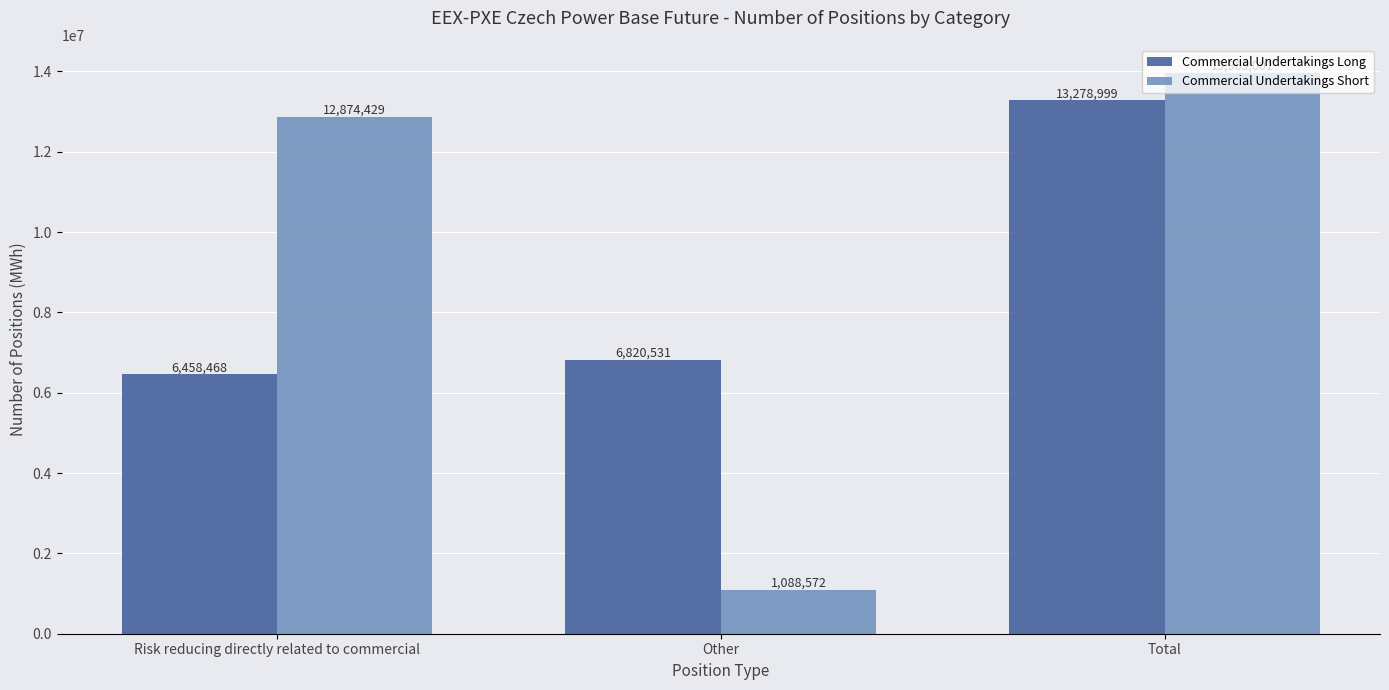

What is the difference between the maximum and minimum values in the Commercial Undertakings Short series?

12874429